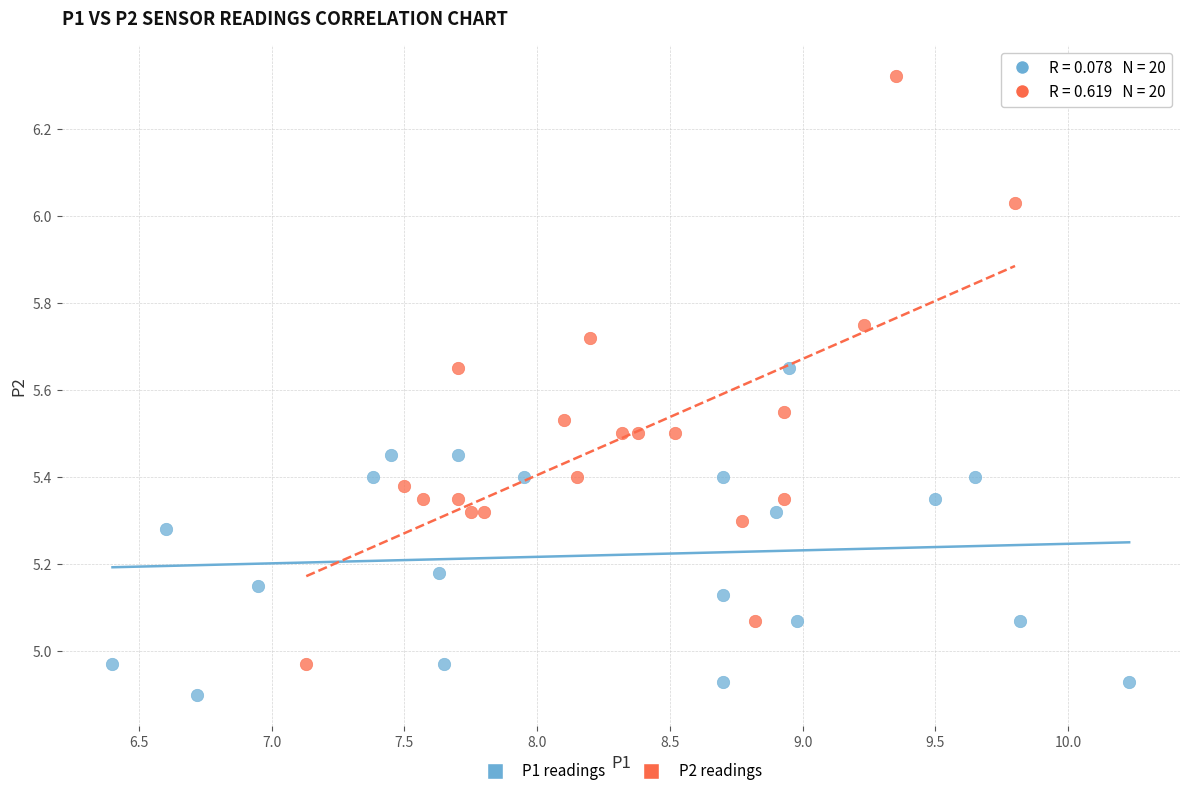

Which series has the largest Y range (max minus min)?

P2 readings